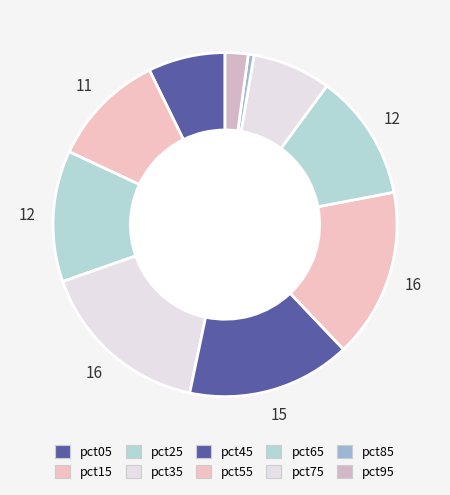

Rank the categories by value from highest to lowest.

pct35, pct55, pct45, pct25, pct65, pct15, pct75, pct05, pct95, pct85